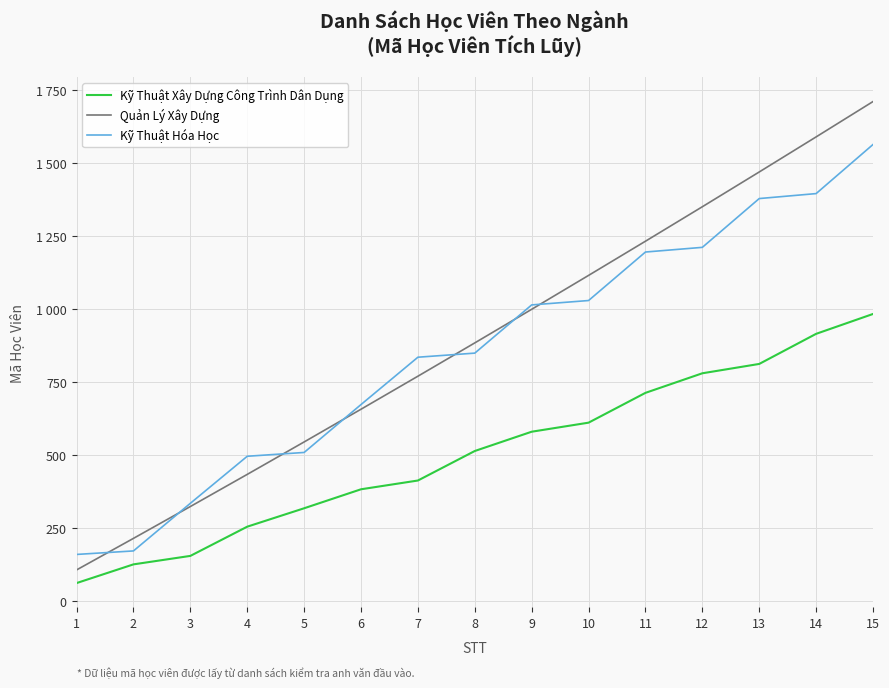

At 6, list the series in order from smallest to largest.

Kỹ Thuật Xây Dựng Công Trình Dân Dụng, Quản Lý Xây Dựng, Kỹ Thuật Hóa Học